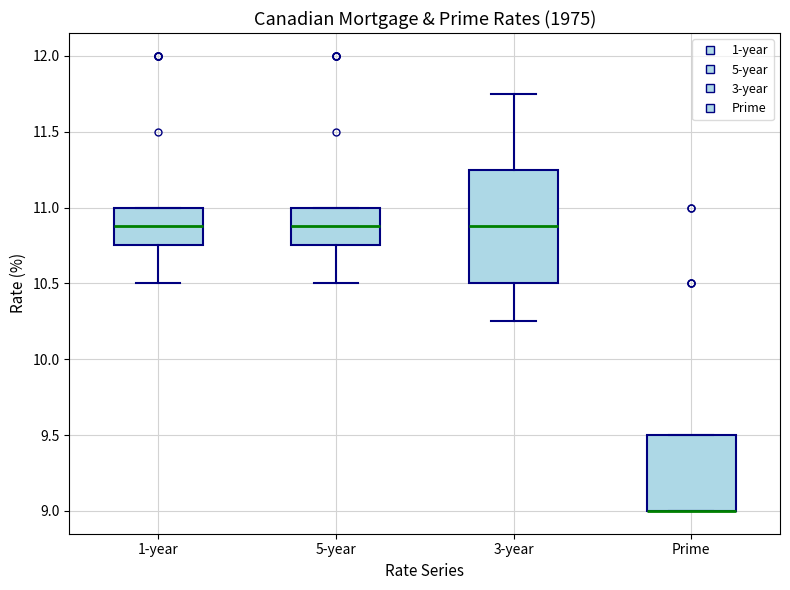

Where is the lower edge of the box for Prime on the y-axis? The values are not printed on the chart, so give them approximately, as read against the axis.

9.00